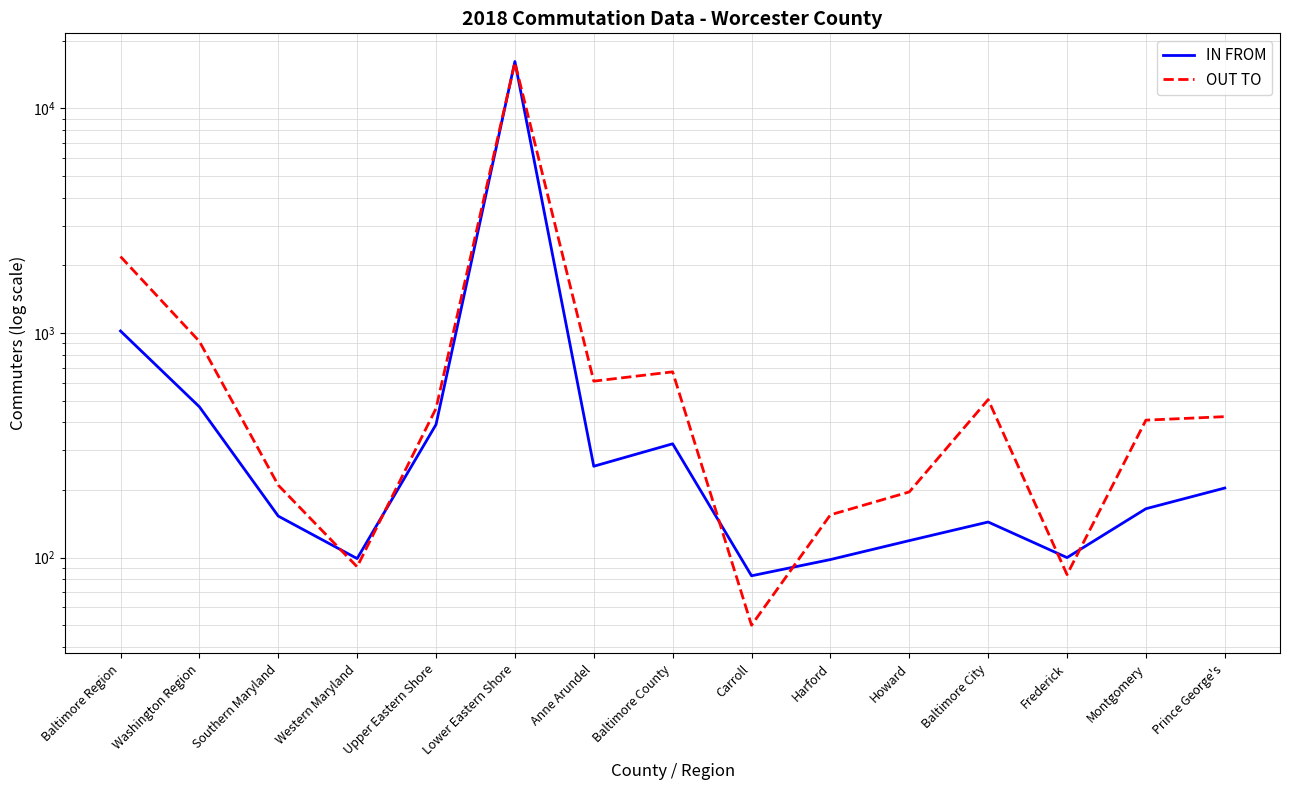

The IN FROM series shows 67 at Montgomery. True or false?

False